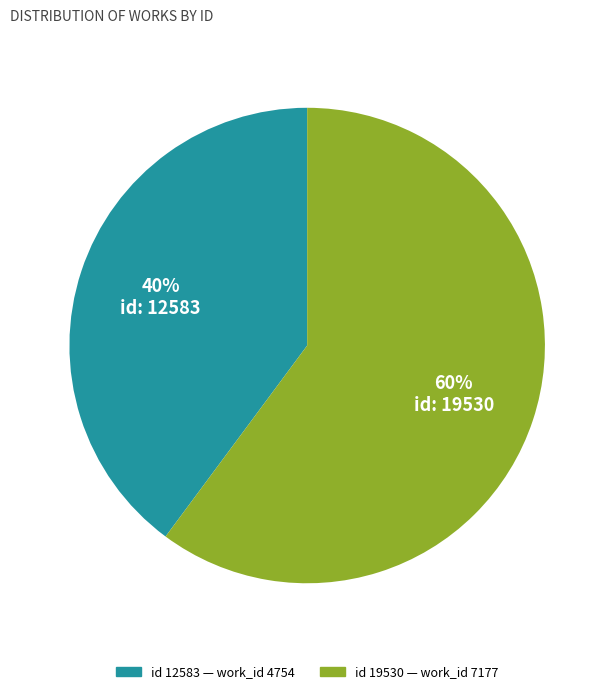

To the nearest percent, what is the average slice percentage?

50%